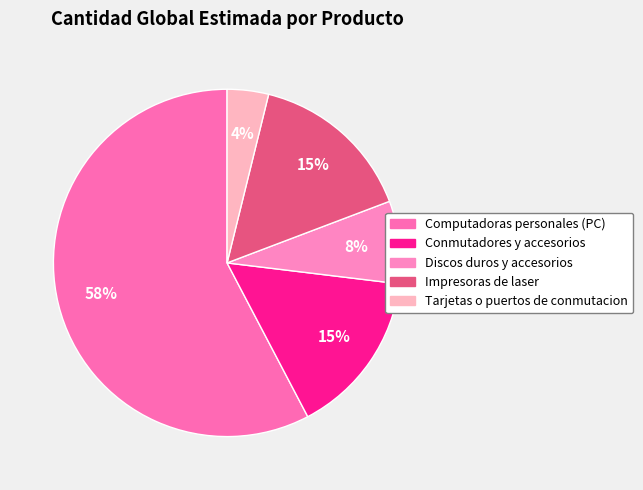

How many segments does this pie chart have?

5